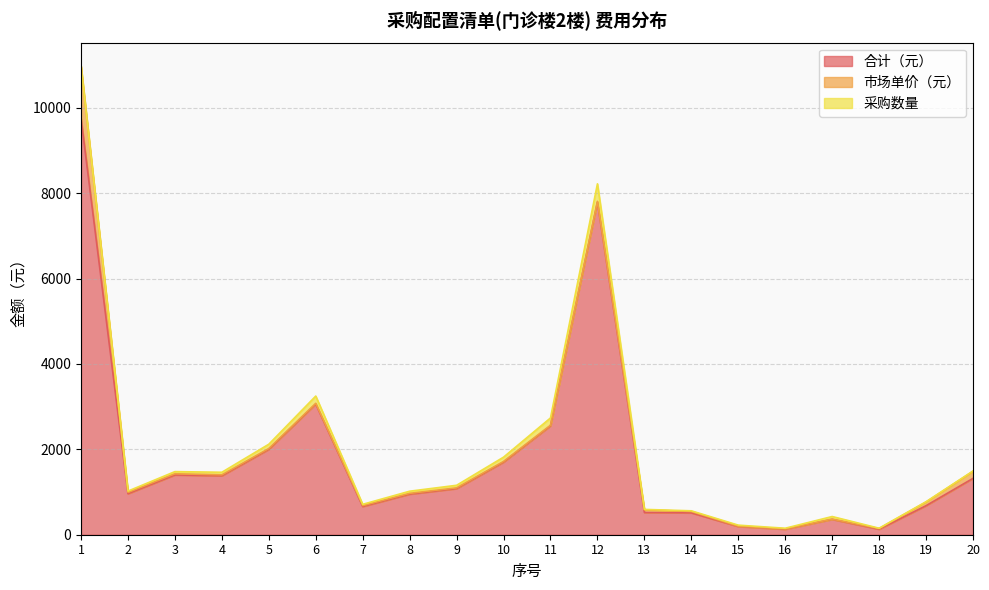

Where does the 合计（元） series first go above 1080?

1